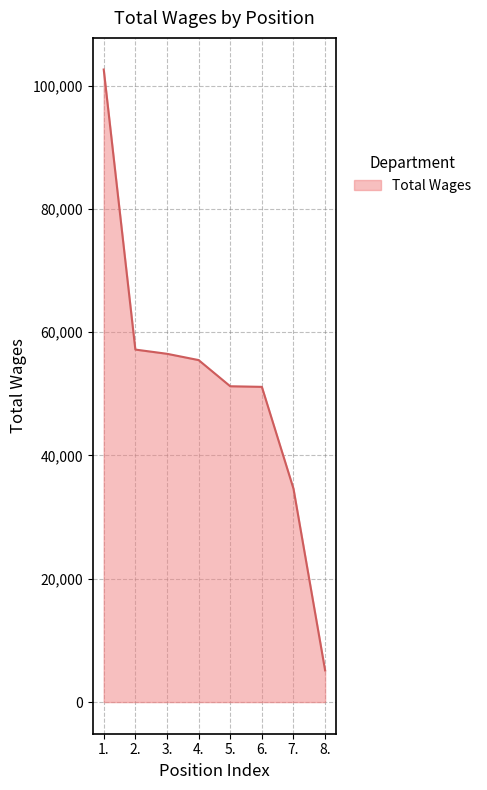

What is the minimum value shown in the chart?

5144